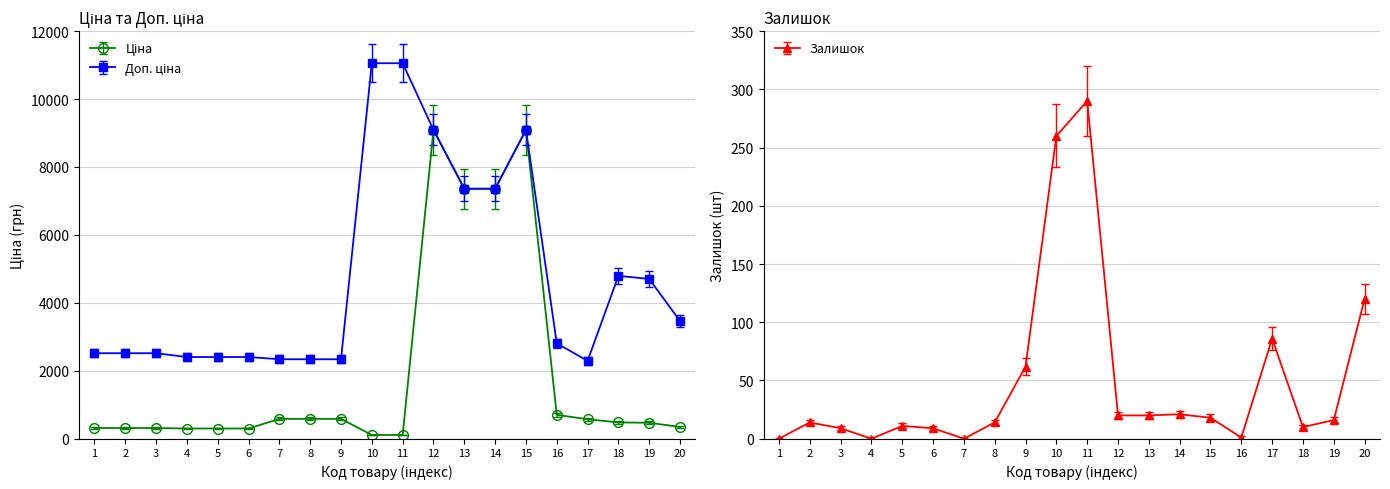

What is the minimum value for Залишок?

0